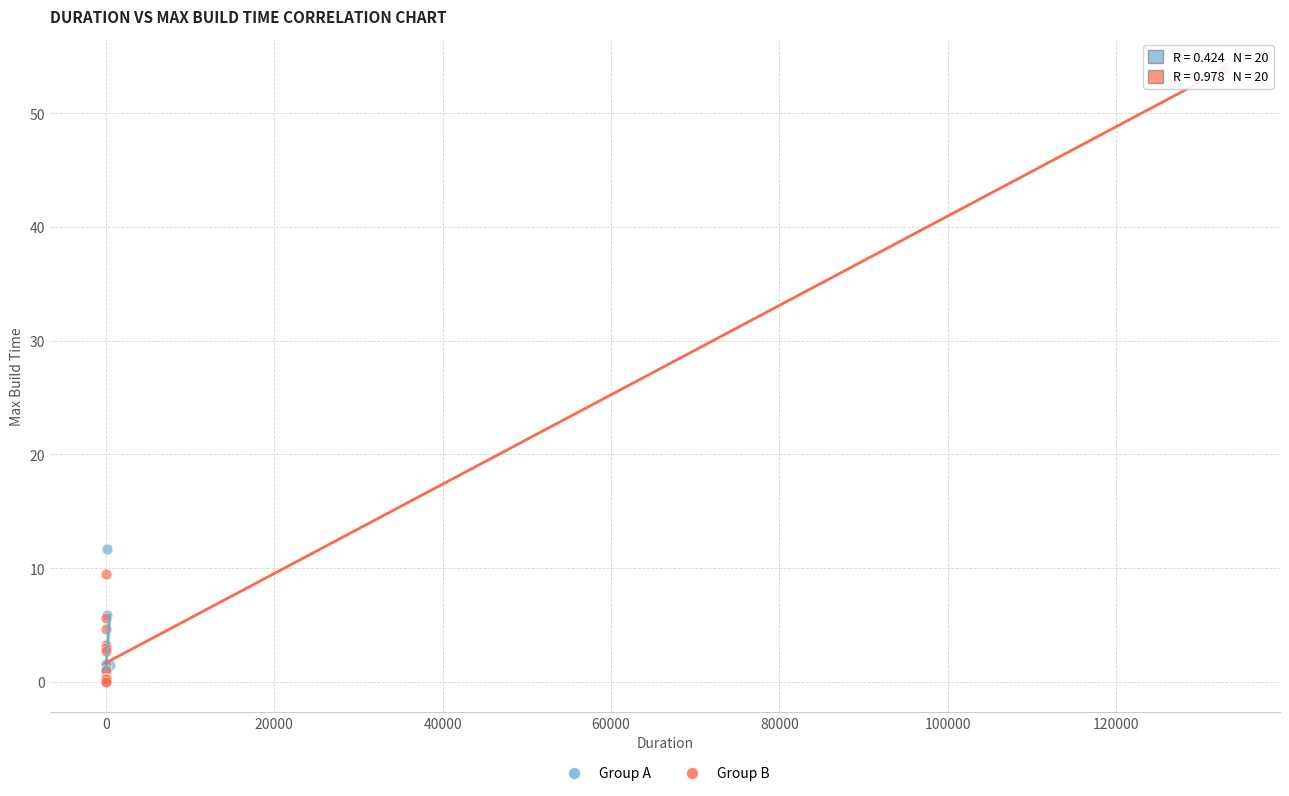

What are all the series names shown in the legend?

Group A, Group B